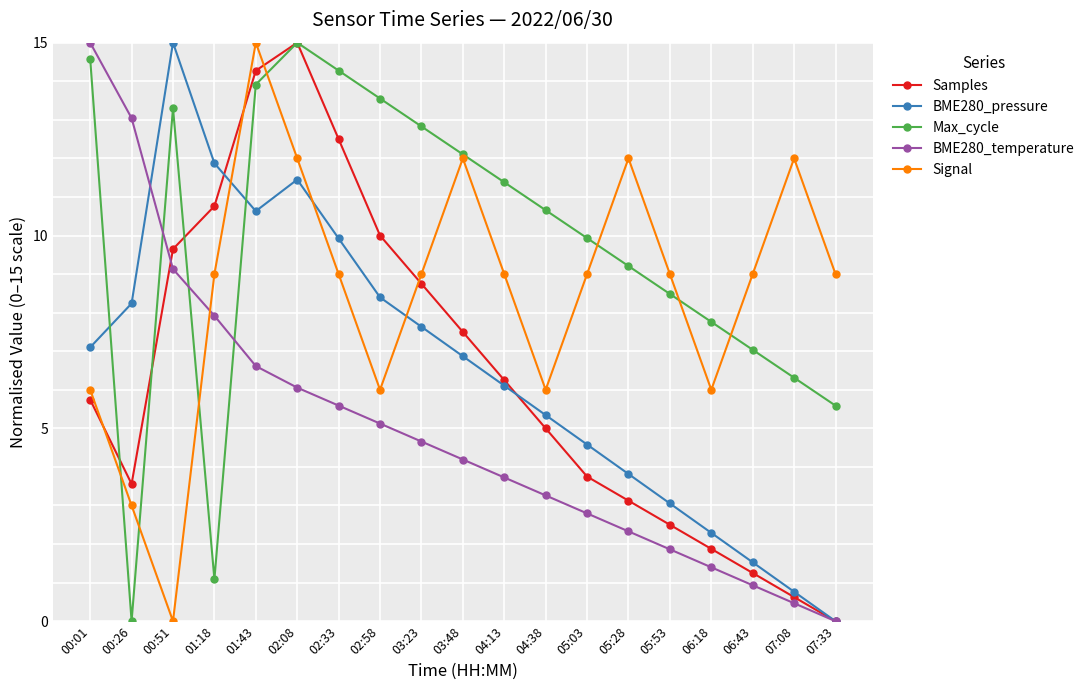

How many positive values does the Samples series have?

18